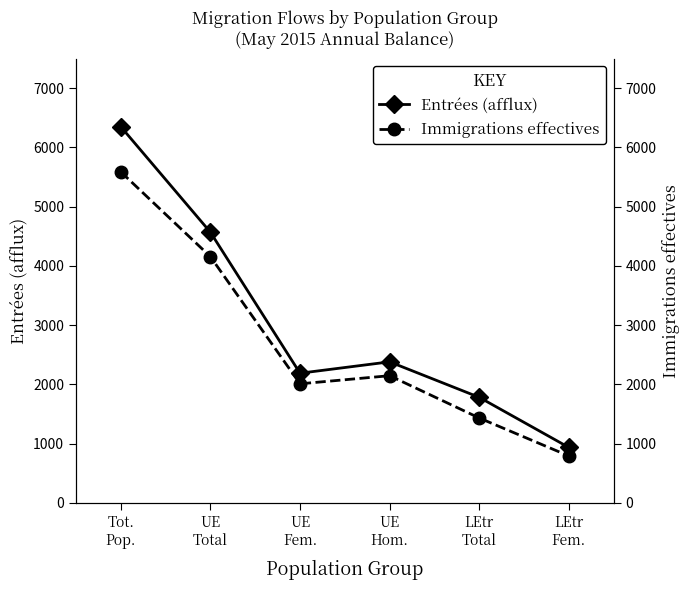

Reading right to left, list all the values displayed in this chart.

Entrées (afflux): 935	1781	2380	2188	4568	6349
Immigrations effectives: 791	1432	2146	2009	4155	5587